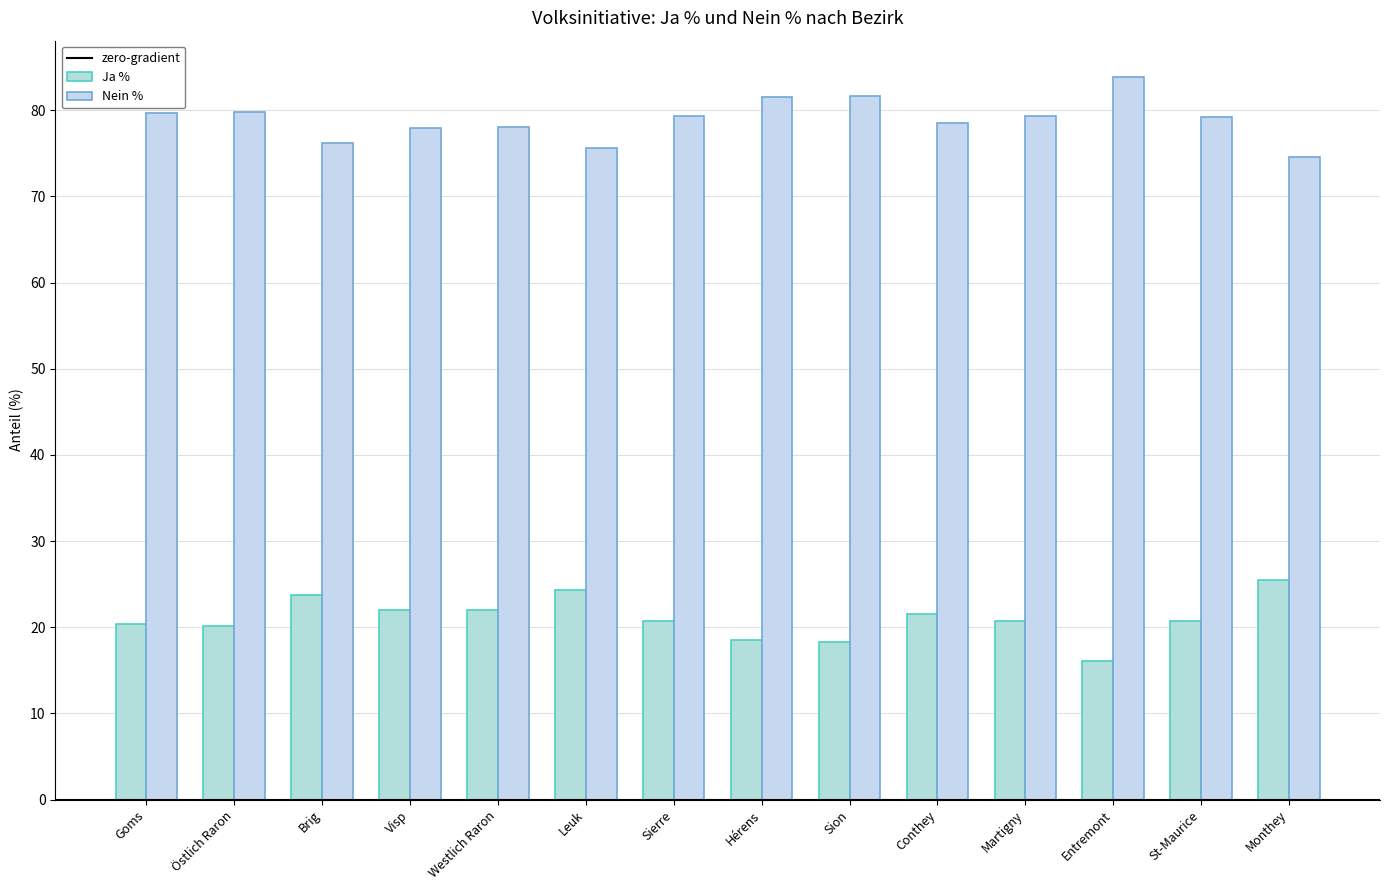

Reading right to left, extract all data points from this chart.

Ja %: Monthey=25.5	St-Maurice=20.7	Entremont=16.1	Martigny=20.7	Conthey=21.5	Sion=18.3	Hérens=18.5	Sierre=20.7	Leuk=24.4	Westlich Raron=21.9	Visp=22.1	Brig=23.8	Östlich Raron=20.1	Goms=20.4
Nein %: Monthey=74.5	St-Maurice=79.3	Entremont=83.9	Martigny=79.3	Conthey=78.5	Sion=81.7	Hérens=81.5	Sierre=79.3	Leuk=75.6	Westlich Raron=78.0	Visp=77.9	Brig=76.2	Östlich Raron=79.8	Goms=79.7